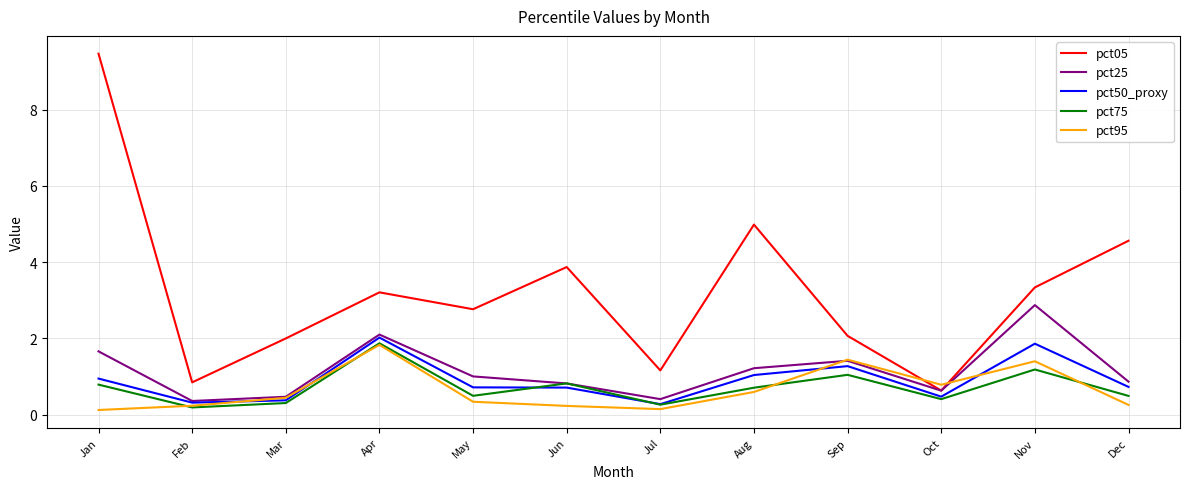

At which category is the sum across all series the highest?

Jan